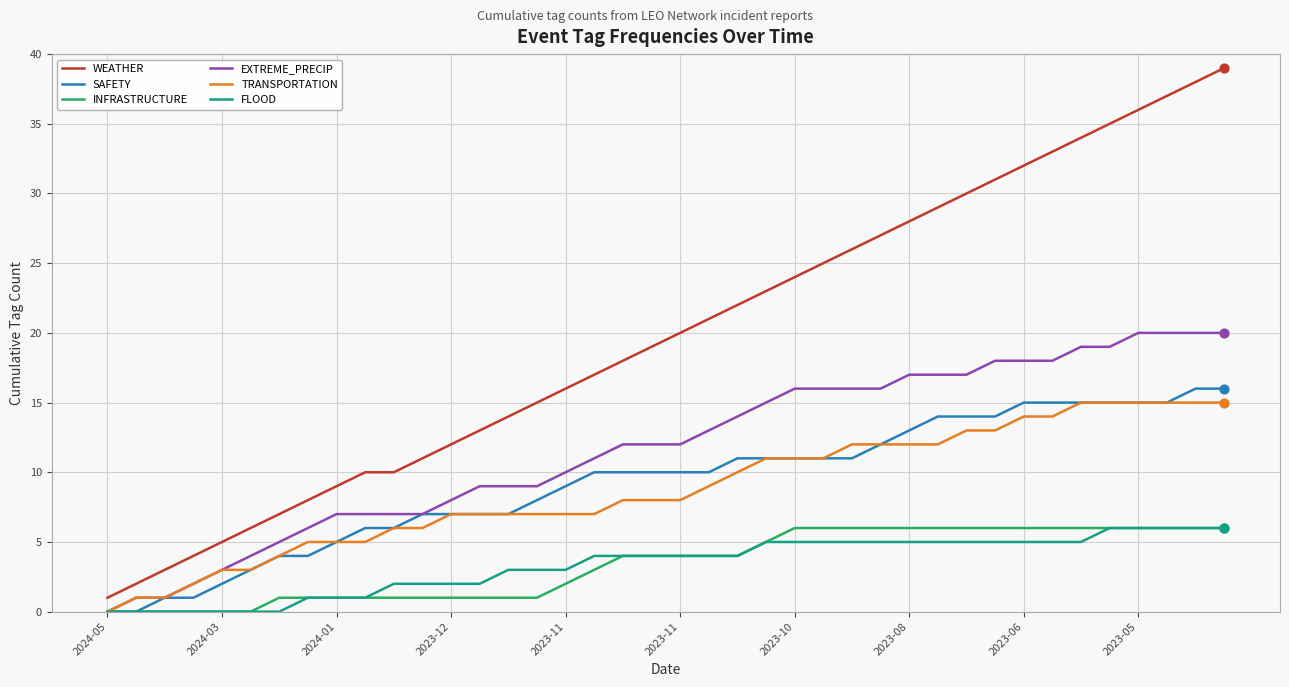

True or false: INFRASTRUCTURE and WEATHER cross at least once.

False